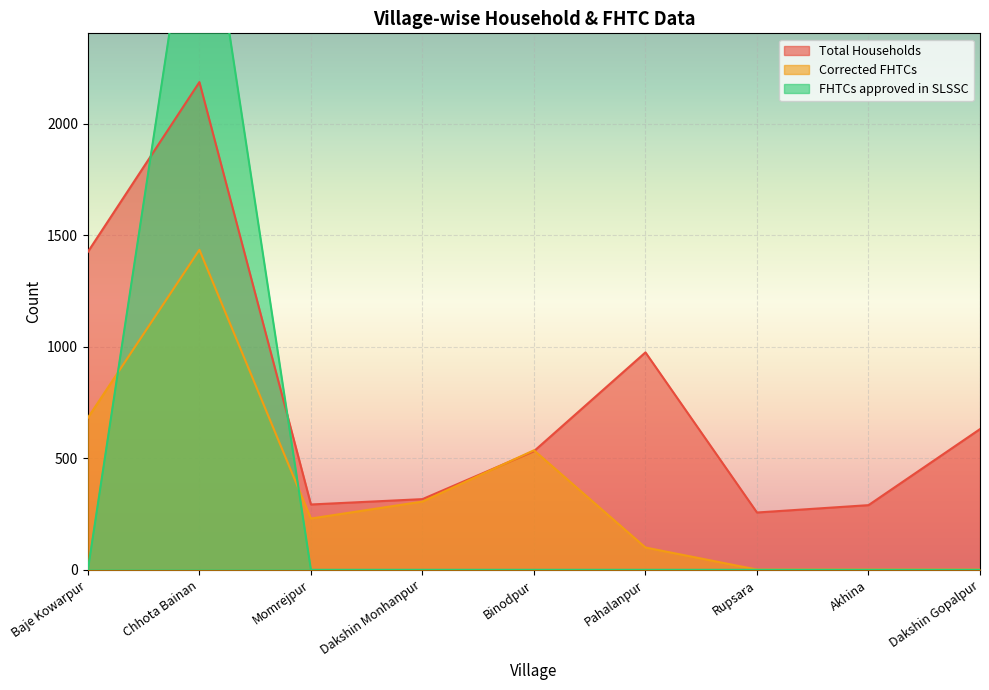

What is the approximate value of Corrected FHTCs at Momrejpur, to the nearest 10?

230